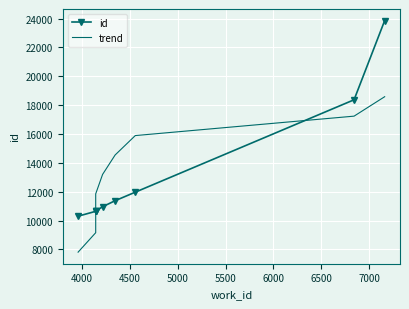

What is the difference between the second highest and minimum values in the id series?

8067.0